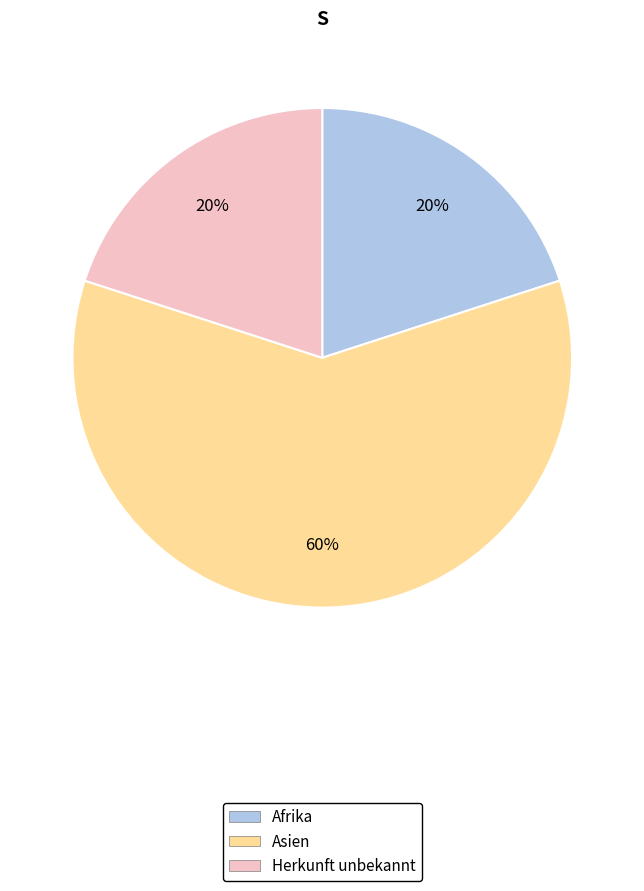

To the nearest percent, what is the difference between the largest and smallest slice percentages?

40%